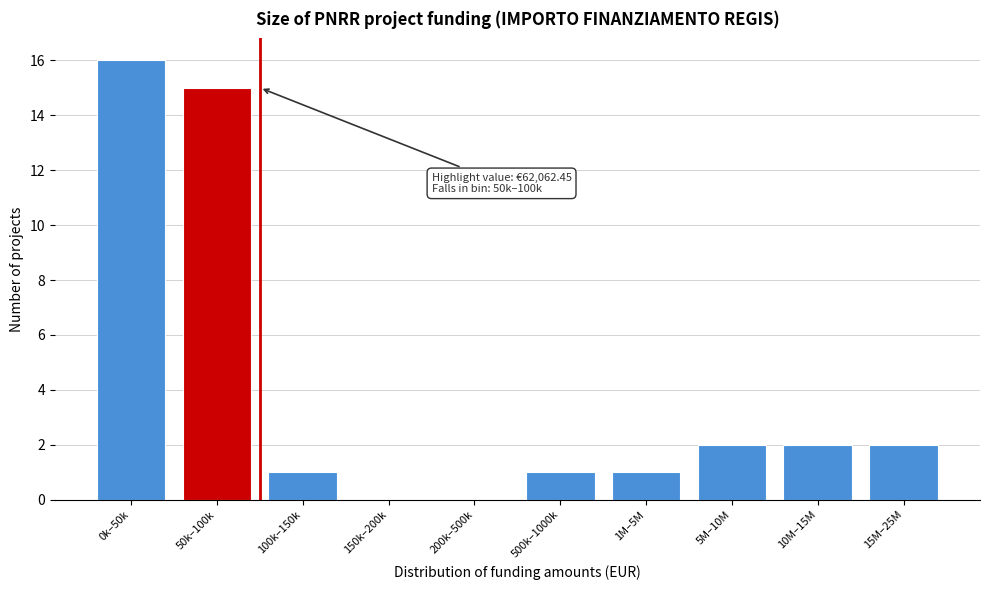

Reading right to left, what are all the values shown in this chart?

15M–25M=2	10M–15M=2	5M–10M=2	1M–5M=1	500k–1000k=1	200k–500k=0	150k–200k=0	100k–150k=1	50k–100k=15	0k–50k=16